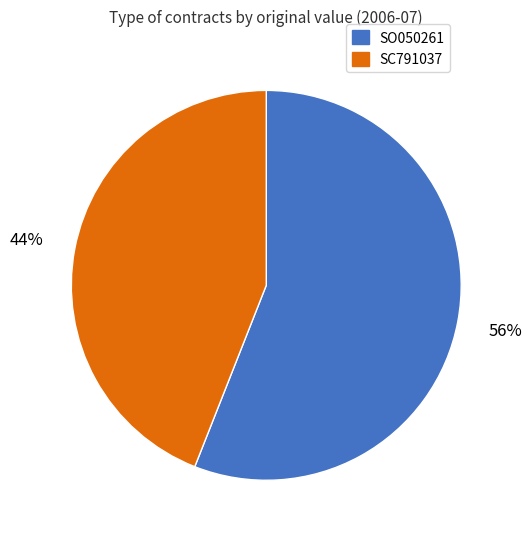

Do SC791037 and SO050261 together represent more than half of the pie?

Yes